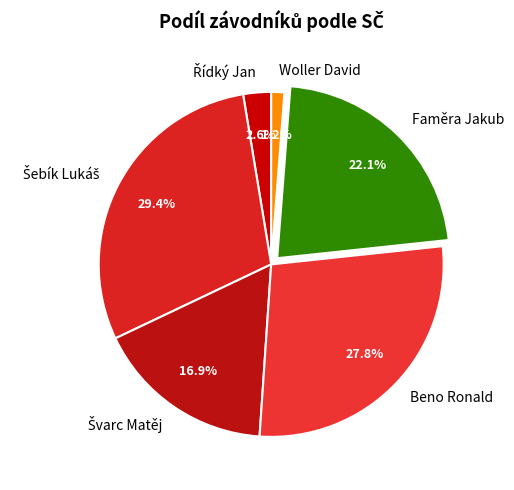

What portion of the pie excludes Beno Ronald?

72.2%